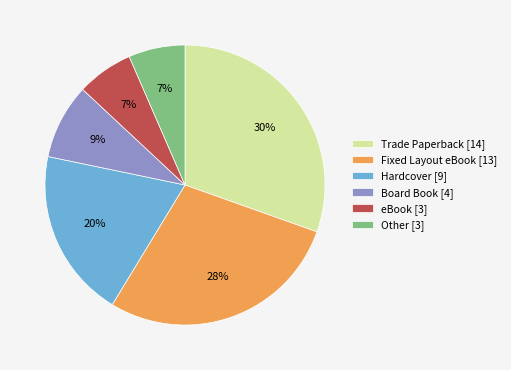

Between Board Book [4] and Trade Paperback [14], which is larger?

Trade Paperback [14]